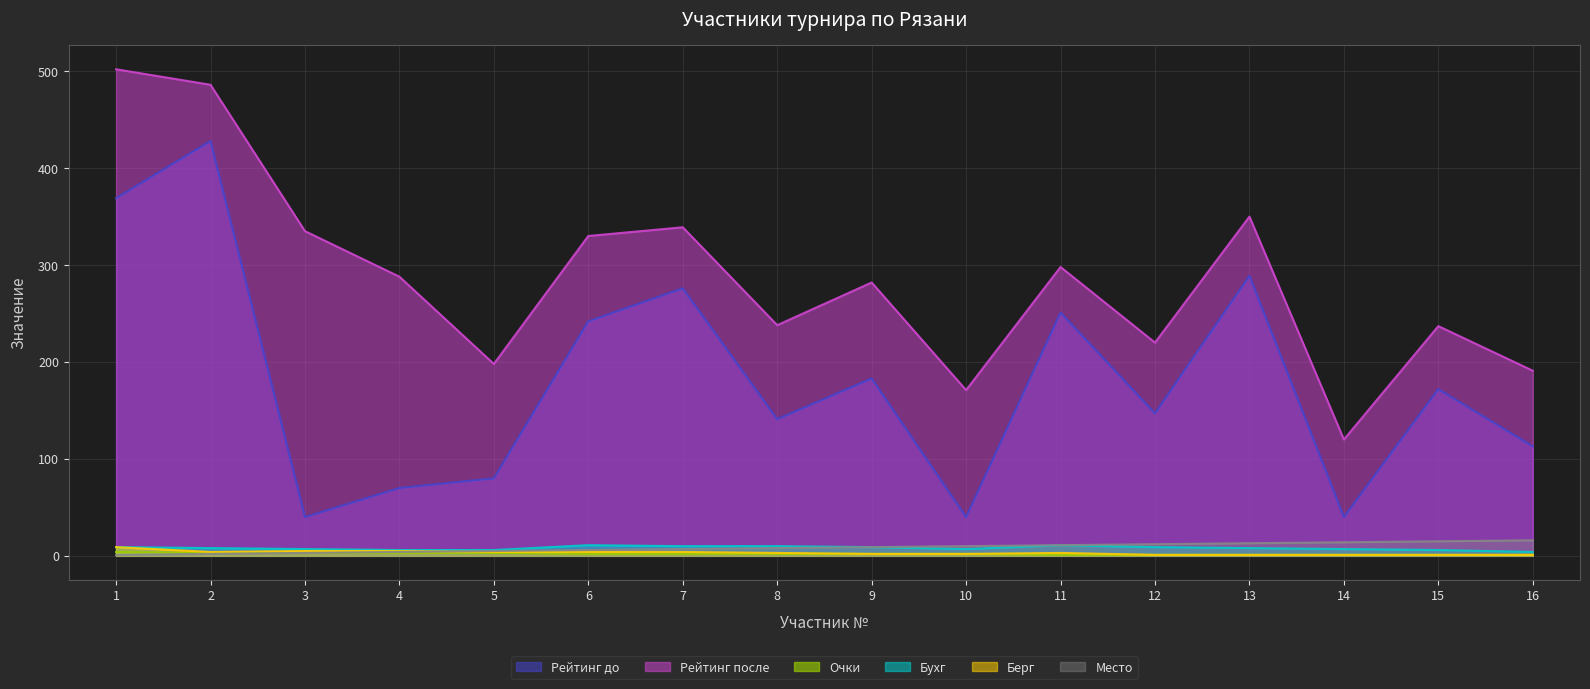

What are all the series names shown in the legend?

Рейтинг до, Рейтинг после, Очки, Бухг, Берг, Место